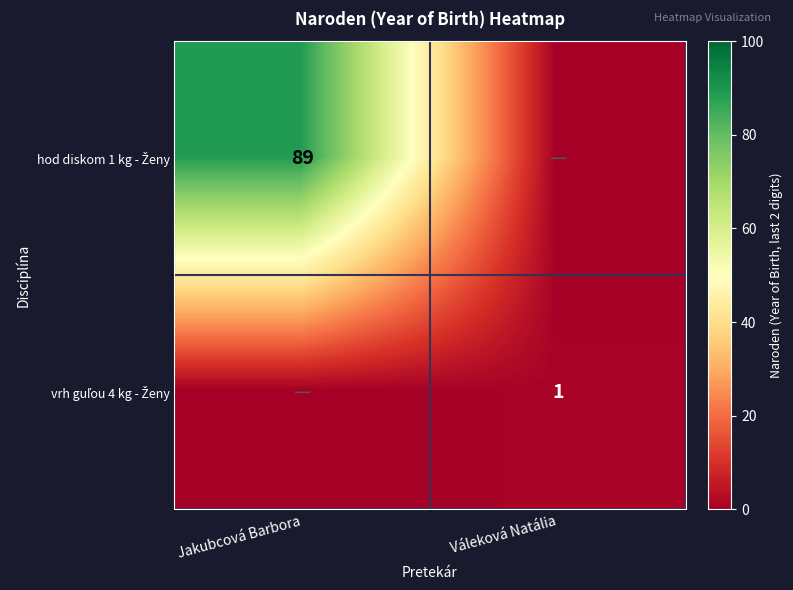

What is the difference between the vrh guľou 4 kg - Ženy values at Jakubcová Barbora and Váleková Natália?

1